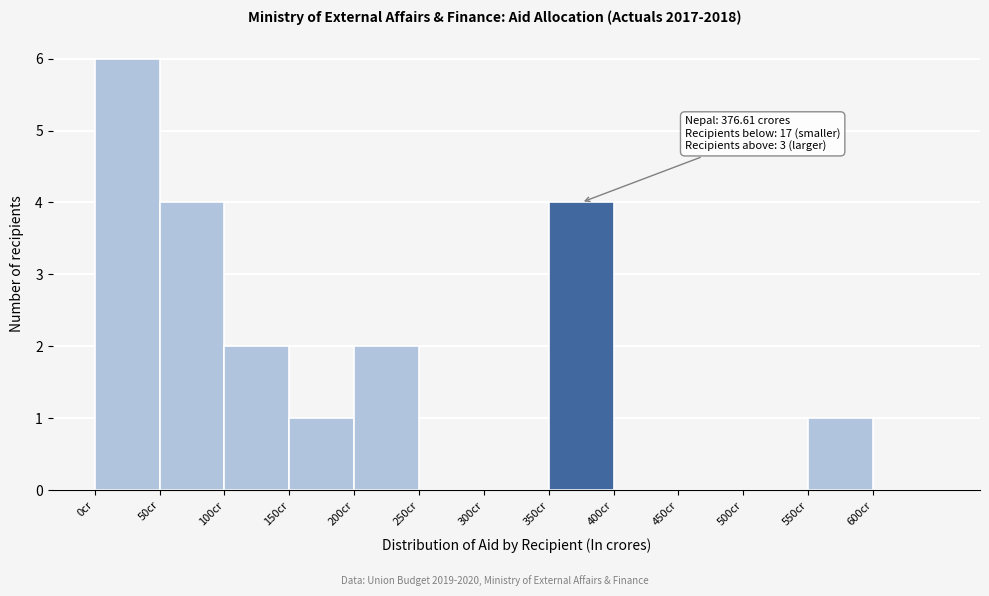

Over which range of the x-axis is the bar tallest?

0 to 50